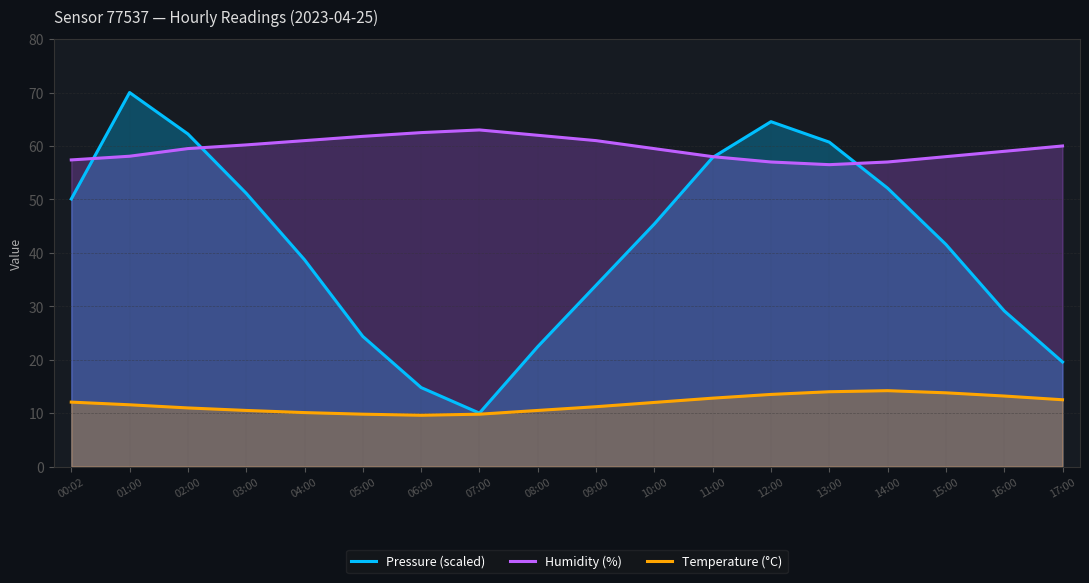

Which has a higher value, 14:00 or 12:00?

12:00